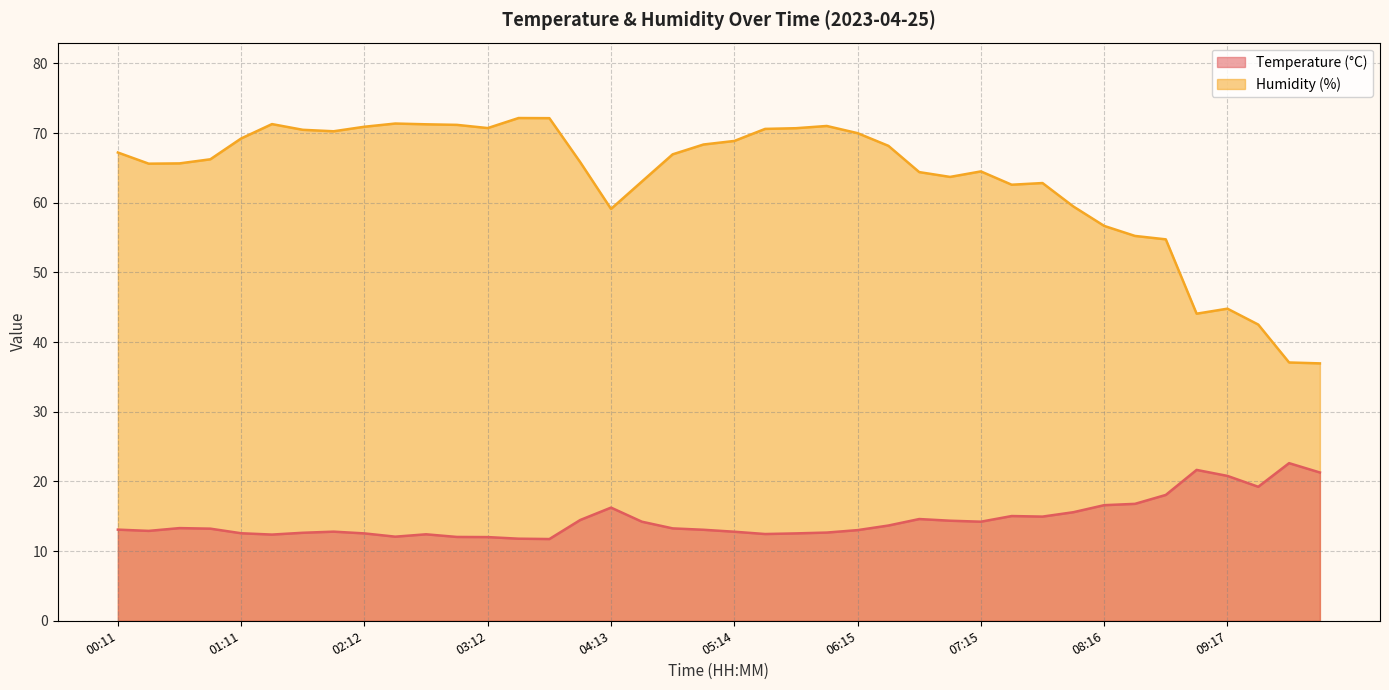

Read the Humidity value at 09:17.

44.8